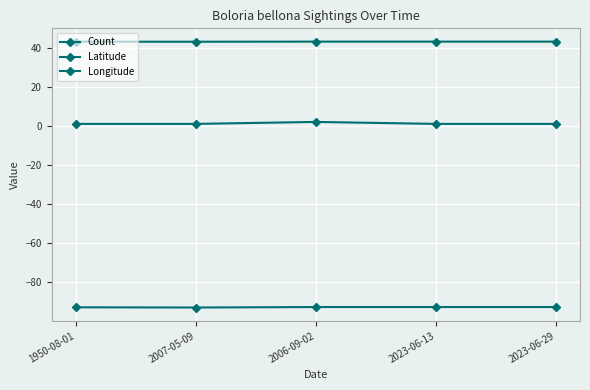

Reading left to right, extract all data points from this chart.

Count: 1.0	1.0	2.0	1.0	1.0
Latitude: 43.1	43.0	43.1	43.1	43.1
Longitude: -92.9	-93.0	-92.7	-92.7	-92.7